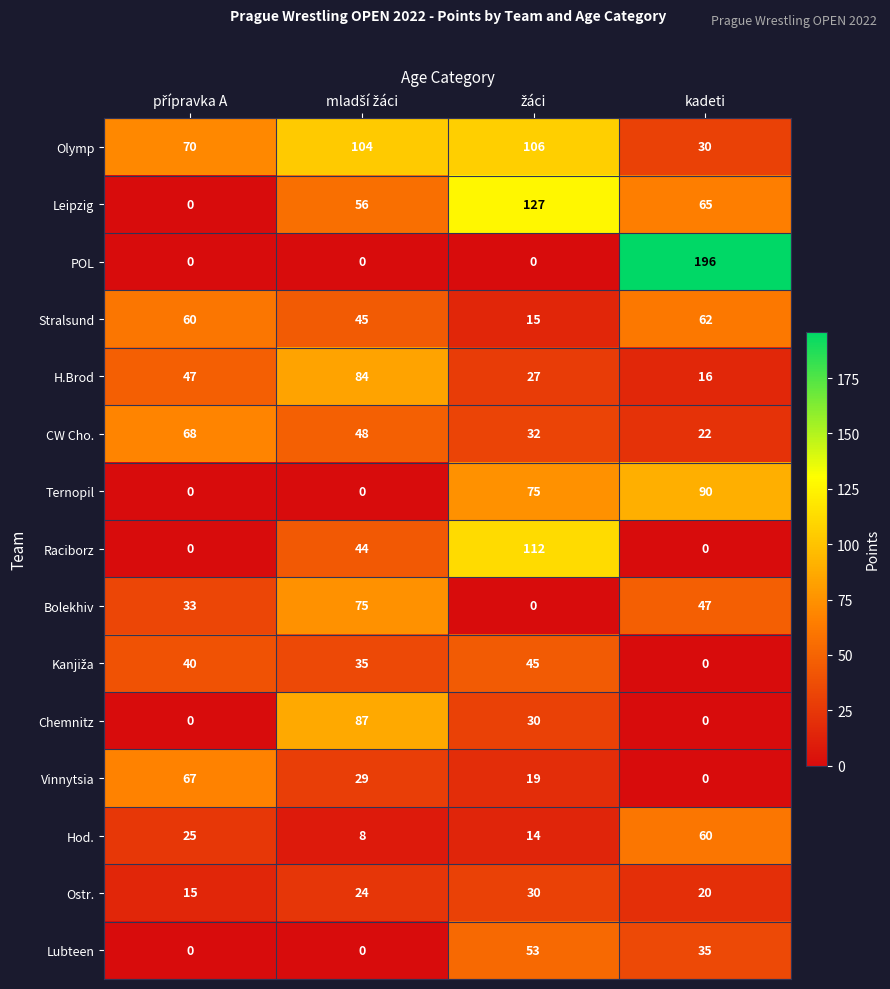

What is the lowest value of the Hod. series?

8